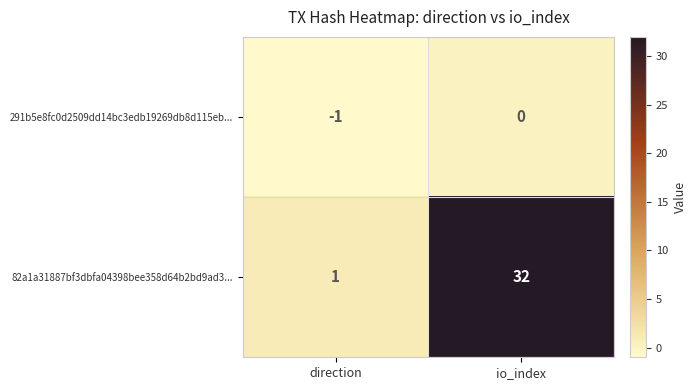

Reading left to right, what are all the values shown in this chart?

291b5e8fc0d2509dd14bc3edb19269db8d115eb...: direction=-1	io_index=0
82a1a31887bf3dbfa04398bee358d64b2bd9ad3...: direction=1	io_index=32